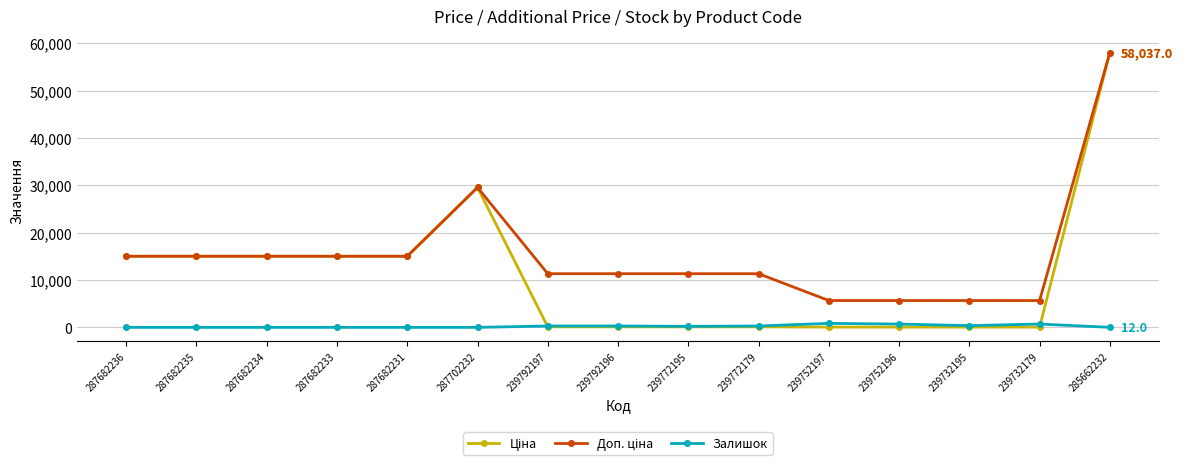

The Залишок series shows 12.0 at 285662232. True or false?

True